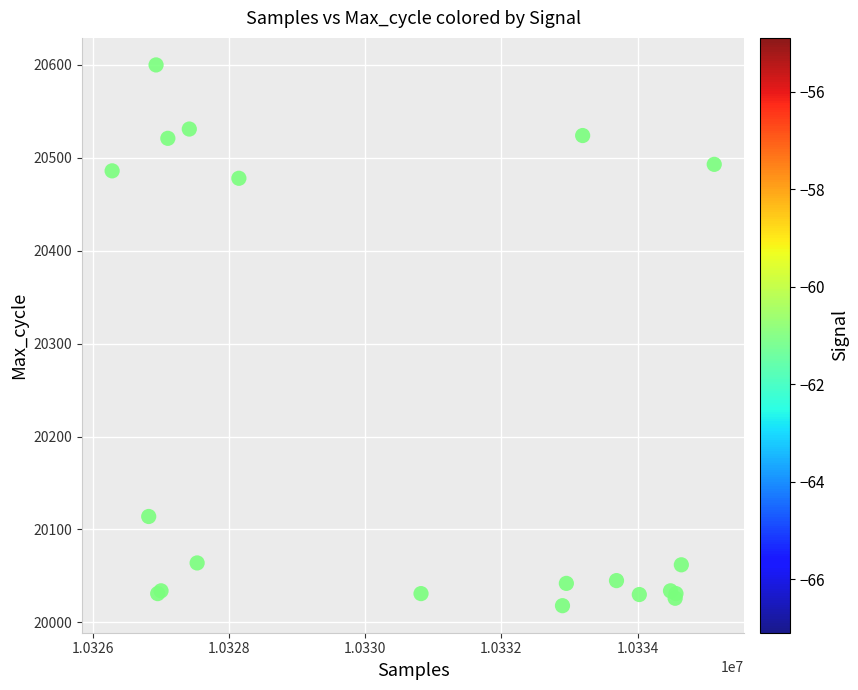

What Y value in the scatter plot is closest to 20309?

20478